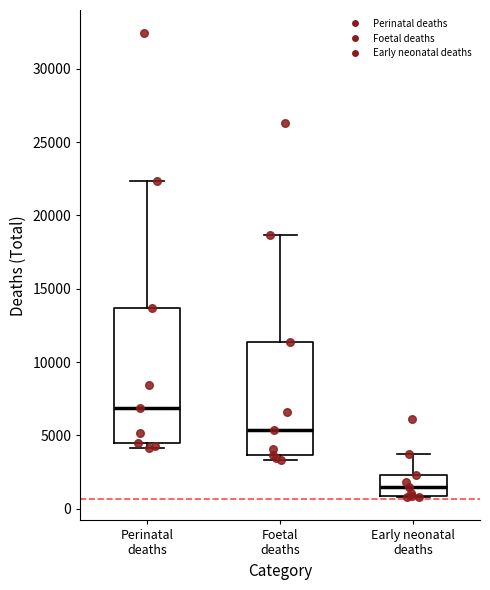

Reading left to right, transcribe this box plot: for each box, give where its median line is, the range the box spans, and where its two whiskers end, as read against the y-axis. The values are not printed on the chart, so give them approximately, as read against the axis.

Perinatal deaths: median 7000, box 4500 to 13500, whiskers 4000 to 22500
Foetal deaths: median 5500, box 3500 to 11500, whiskers 3500 (just below the box's lower edge) to 18500
Early neonatal deaths: median 1500, box 1000 to 2500, whiskers 1000 to 3500